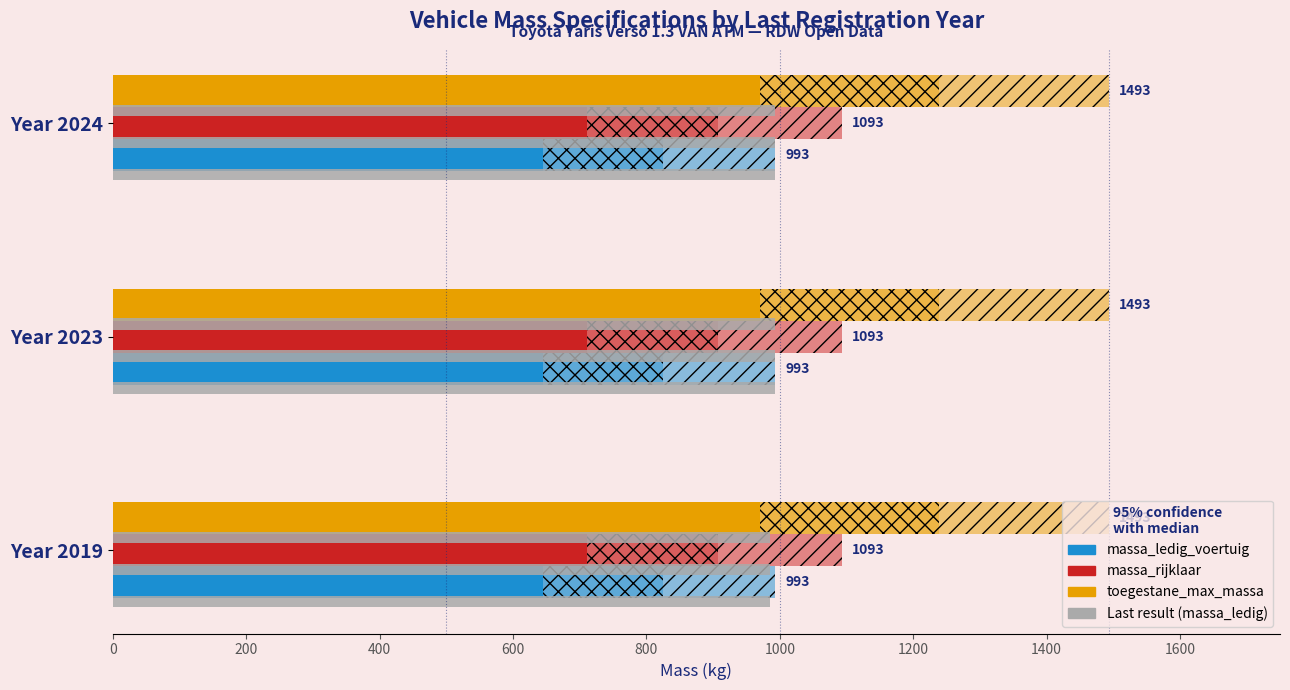

True or false: Last result has a value of 1316.1 at Year 2019.

False